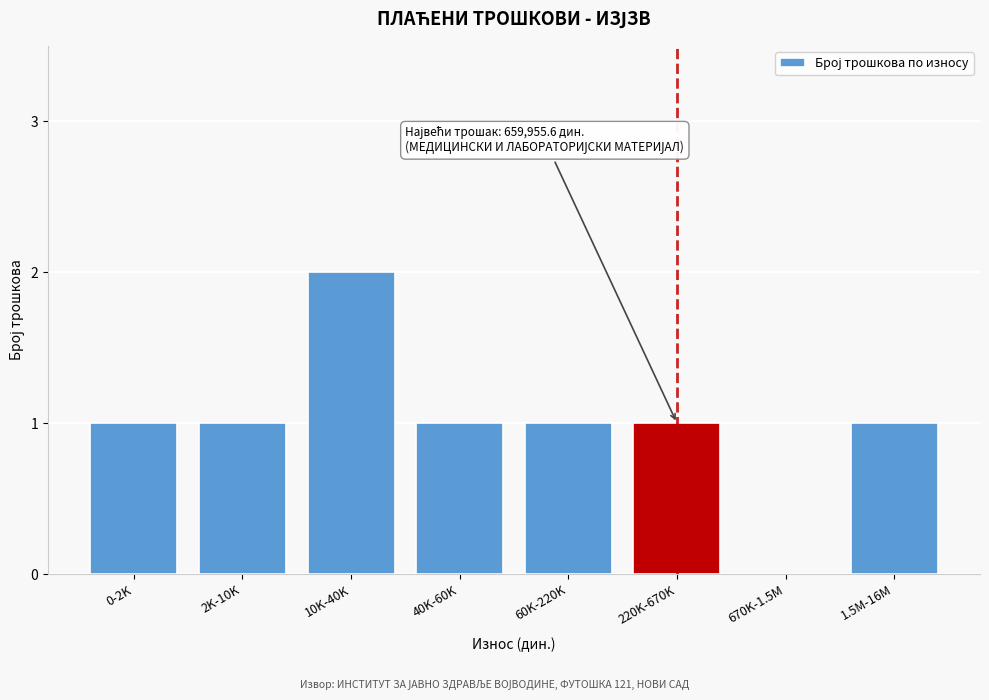

Reading left to right, what are all the values shown in this chart?

0-2K=1	2K-10K=1	10K-40K=2	40K-60K=1	60K-220K=1	220K-670K=1	670K-1.5M=0	1.5M-16M=1